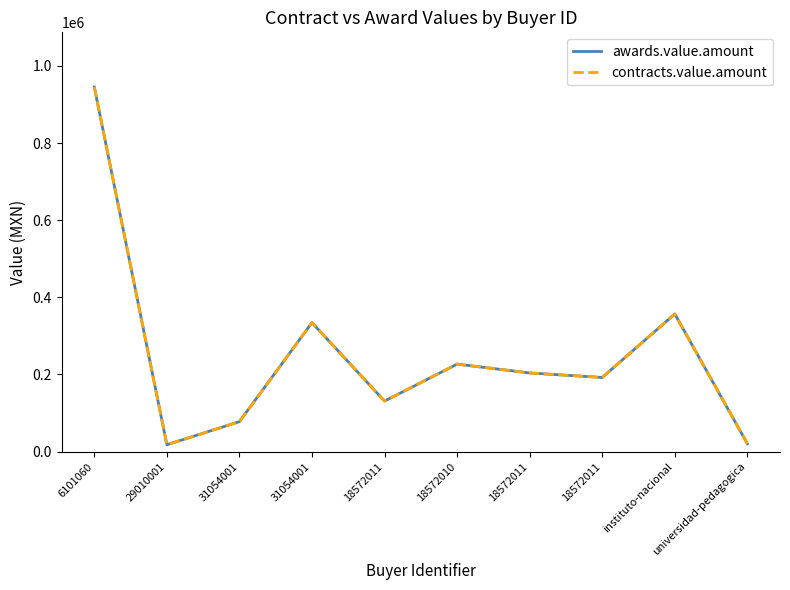

Which category has the lowest value across all series?

29010001